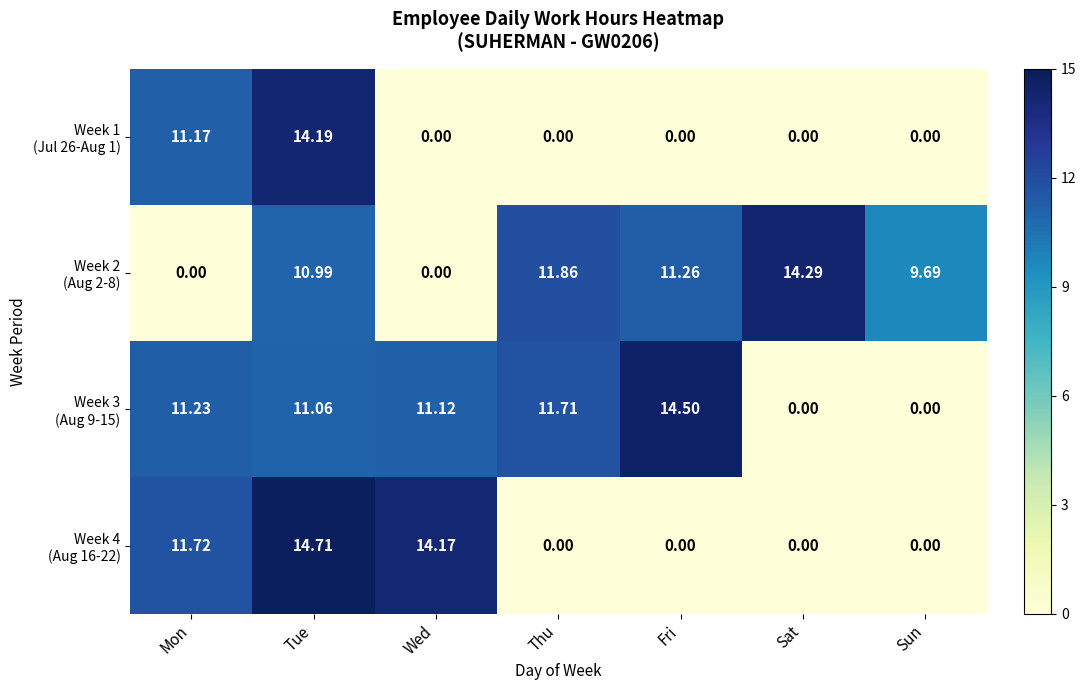

At which category is the sum across all series the highest?

Tue